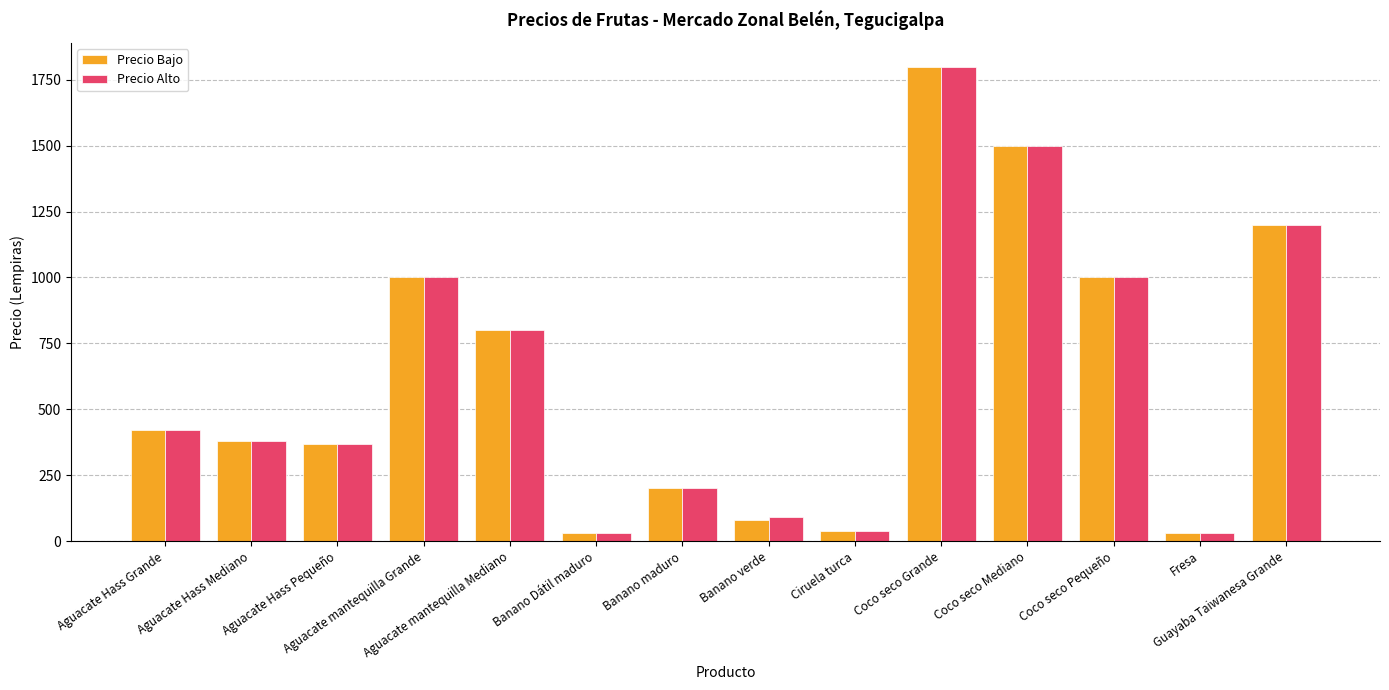

Does the chart contain any negative values?

No